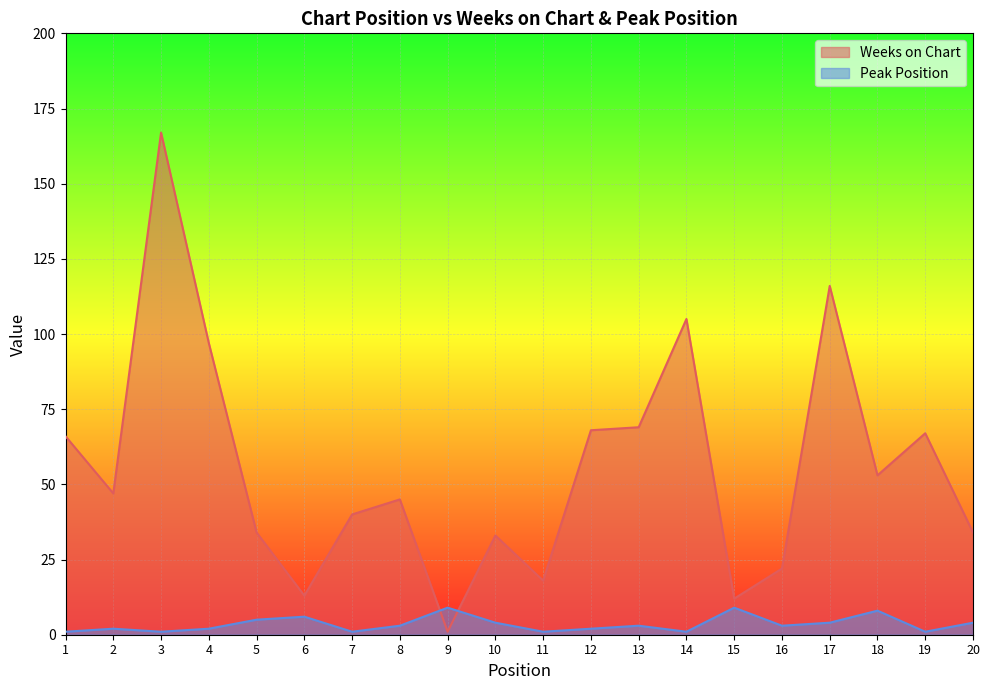

Which category has the lowest value in the Peak Position series?

1